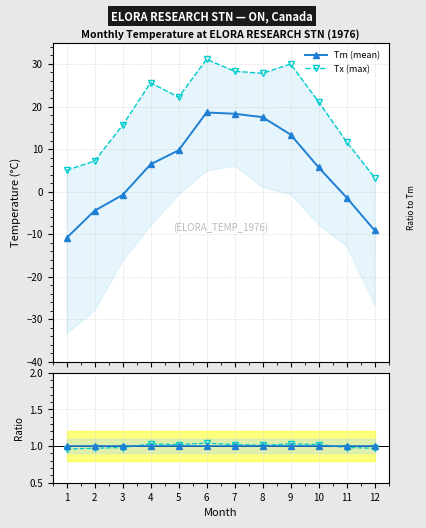

Which series has the widest spread of values?

Tm (mean)